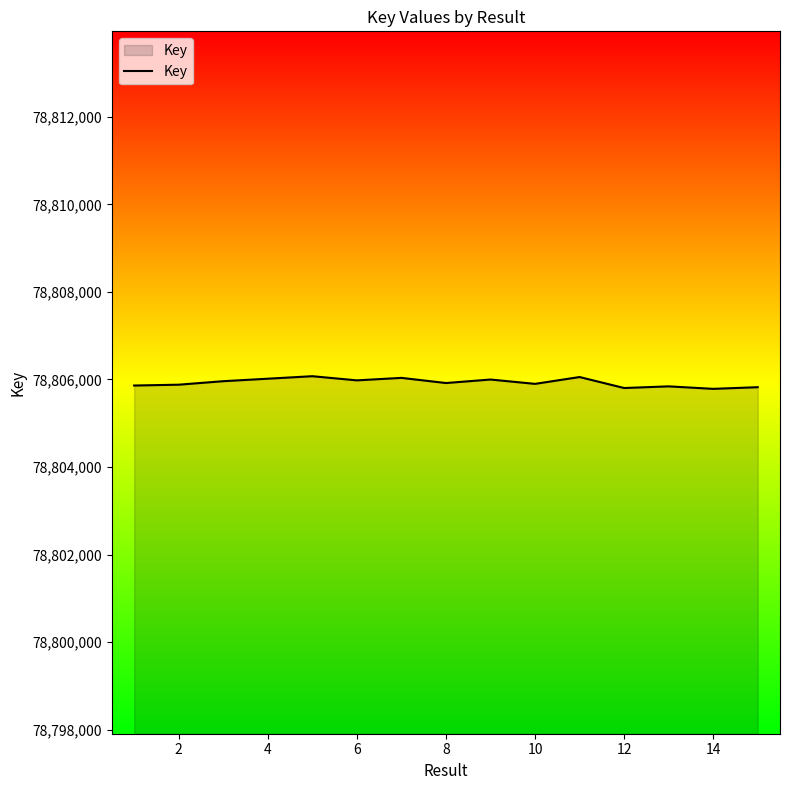

Does the chart display data point markers on the line(s)?

No